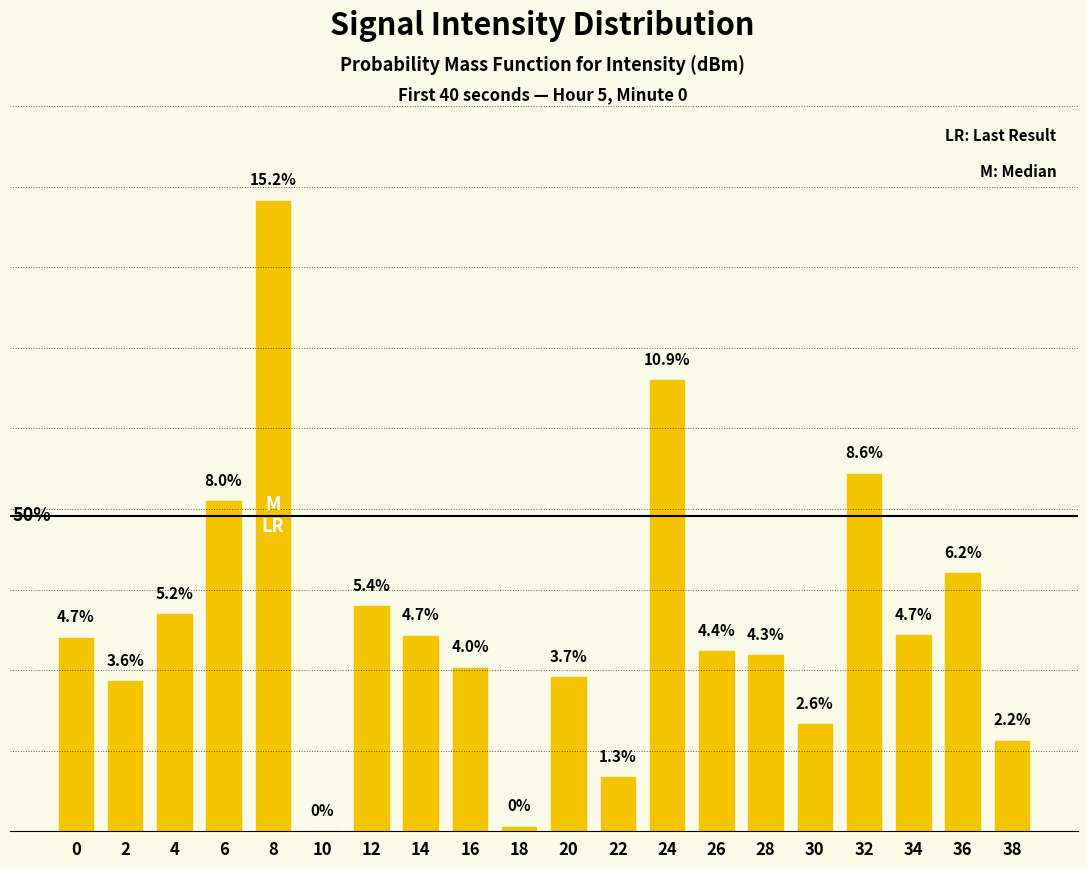

Does the chart contain stacked bars?

No